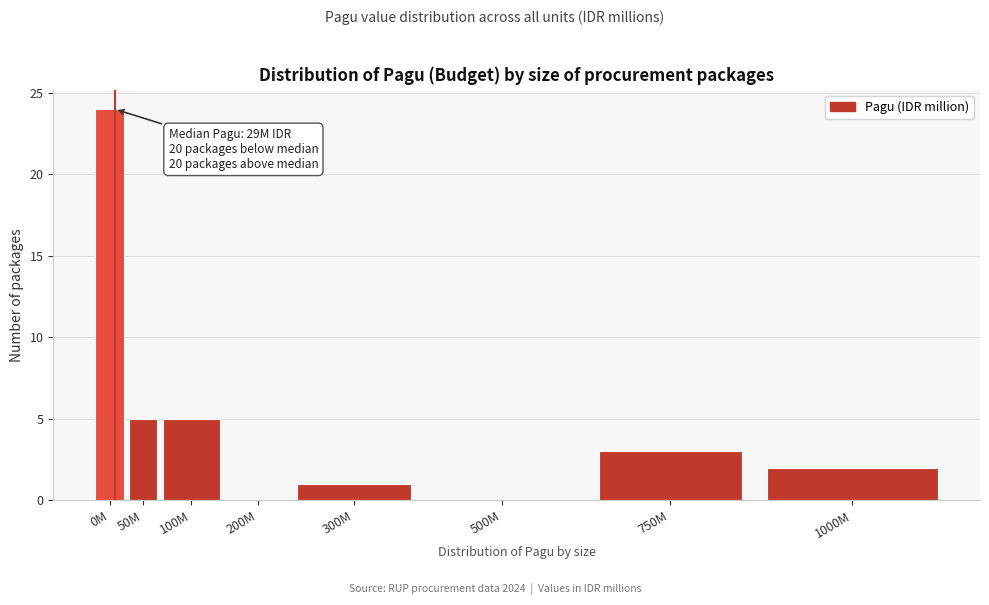

The chart shows a value of 0 at 300M. True or false?

False